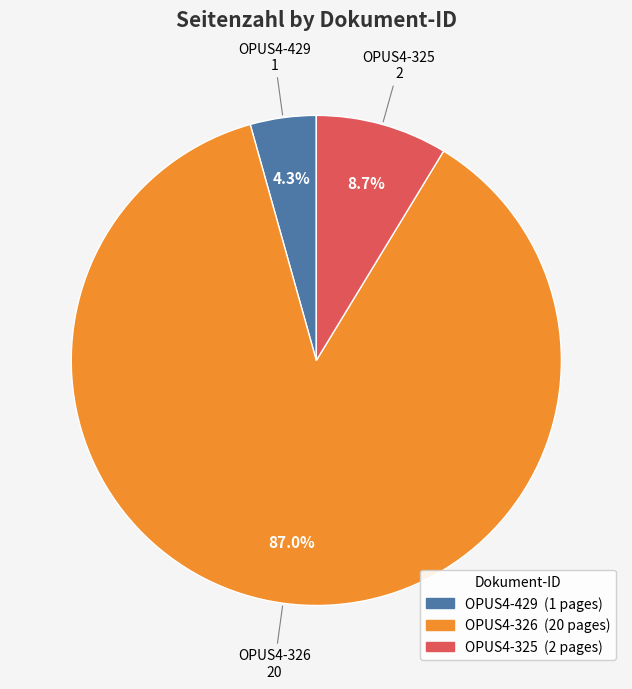

To the nearest percent, what percentage of the pie is OPUS4-326?

87%